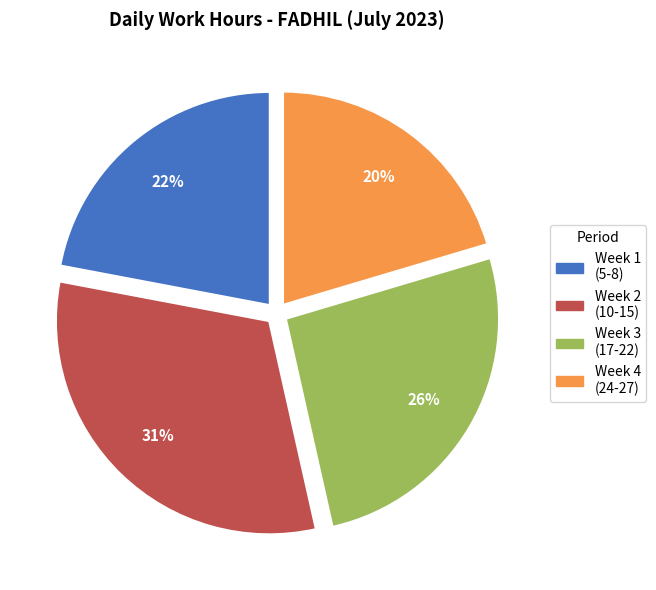

Is there any slice that represents more than half of the pie?

No